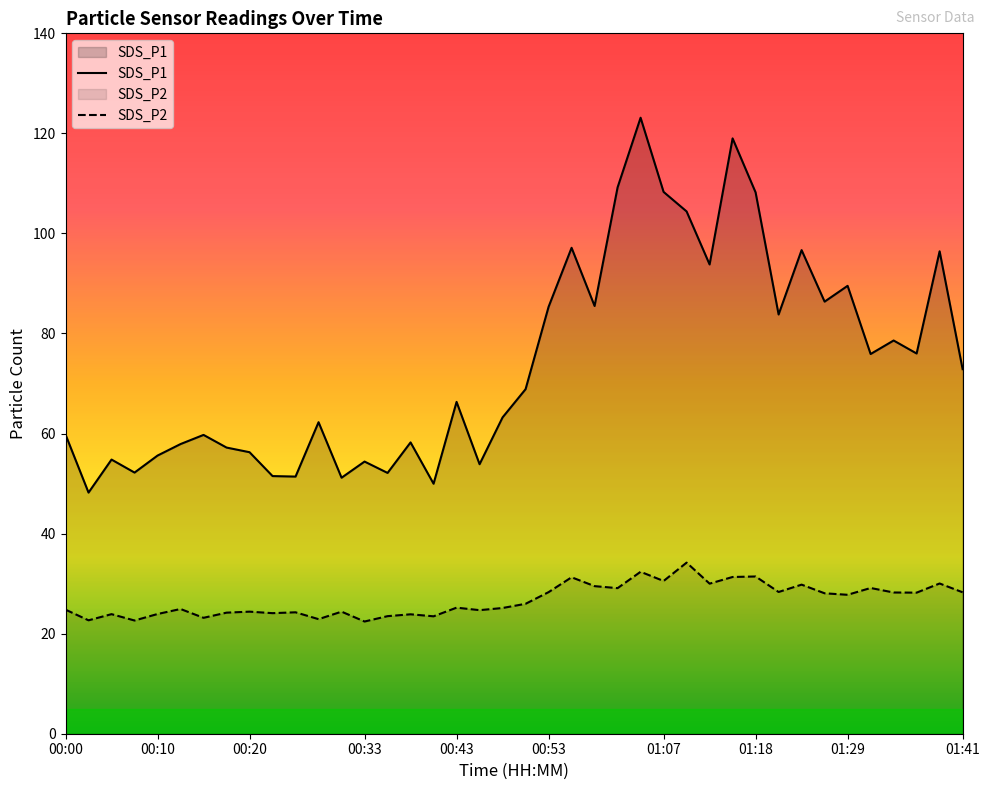

What are all the series names shown in the legend?

SDS_P1, SDS_P2